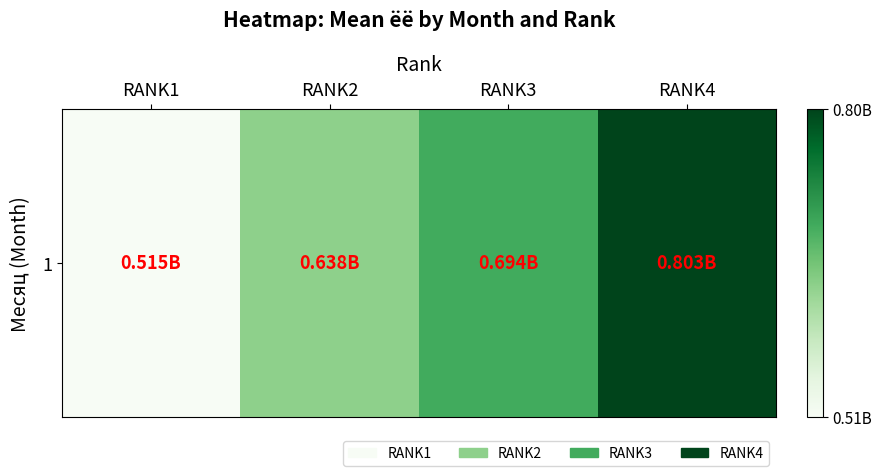

Reading left to right, list all the values displayed in this chart.

RANK1=514993065.6	RANK2=637813715.6	RANK3=694061351.4	RANK4=802891744.2